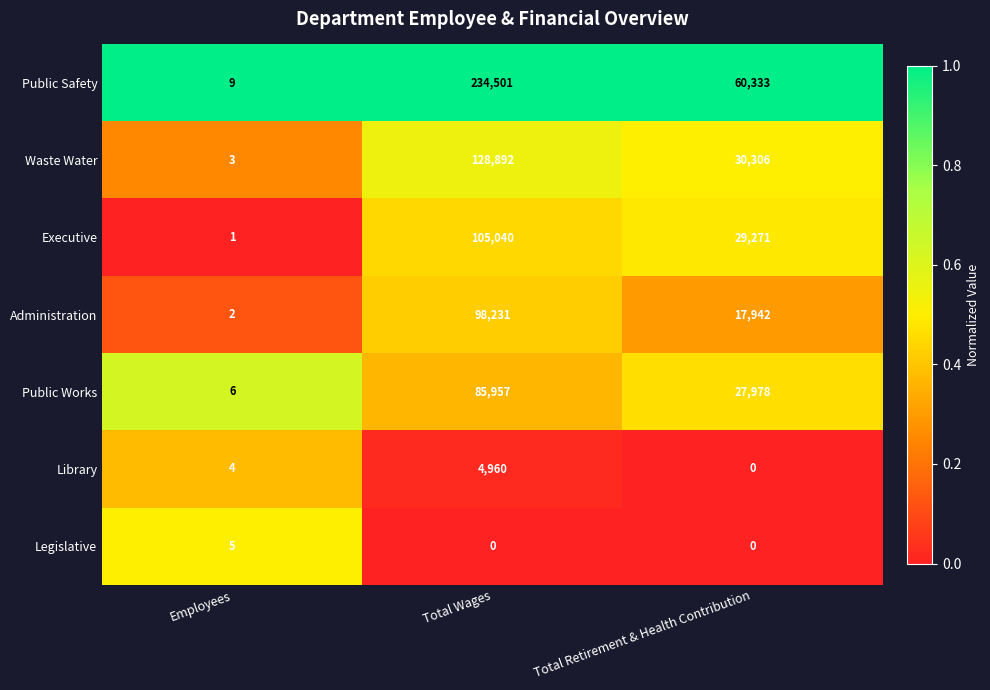

Is the value of Administration at Total Retirement & Health Contribution greater than the value of Public Works at Total Retirement & Health Contribution?

No